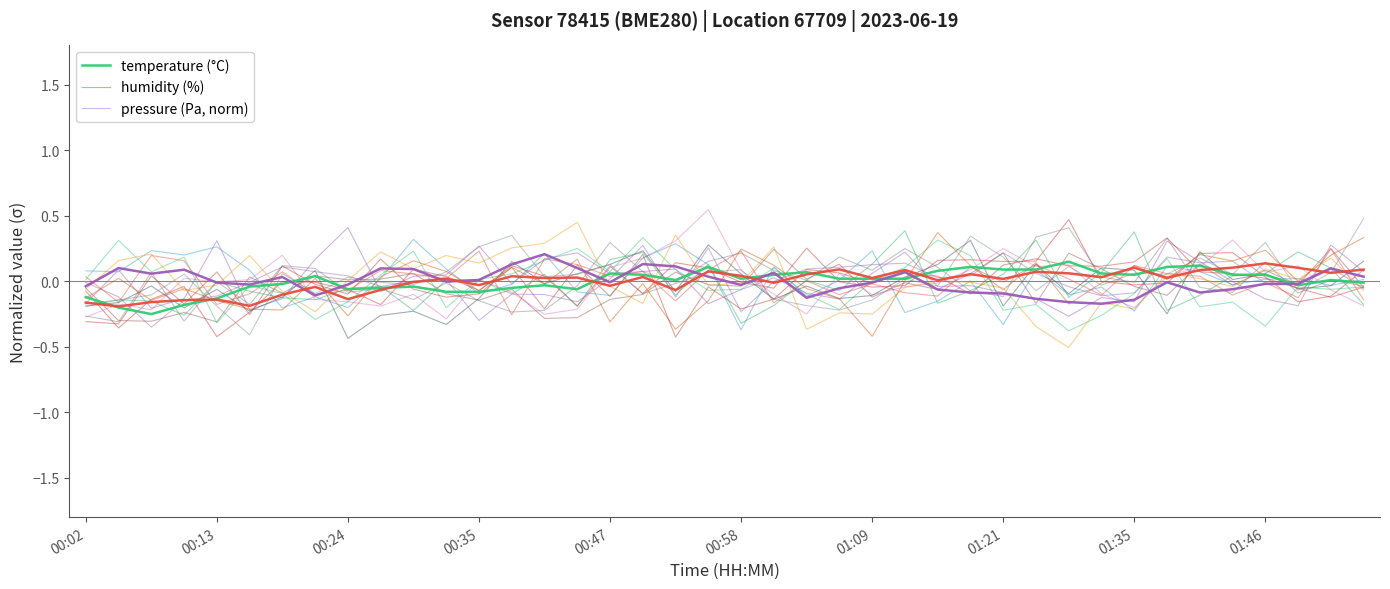

How many lines are shown in the chart?

18